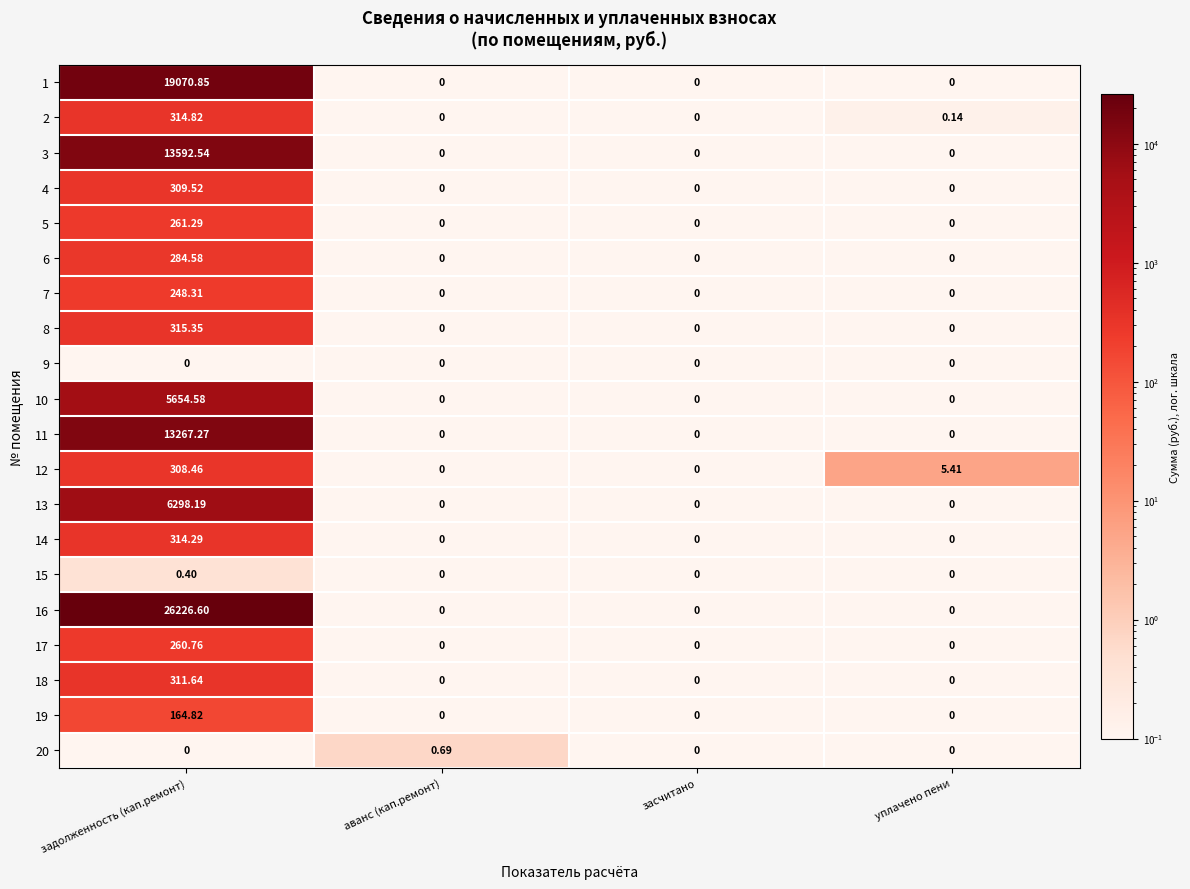

Is the value of 2 at задолженность (кап.ремонт) greater than the value of 20 at задолженность (кап.ремонт)?

Yes